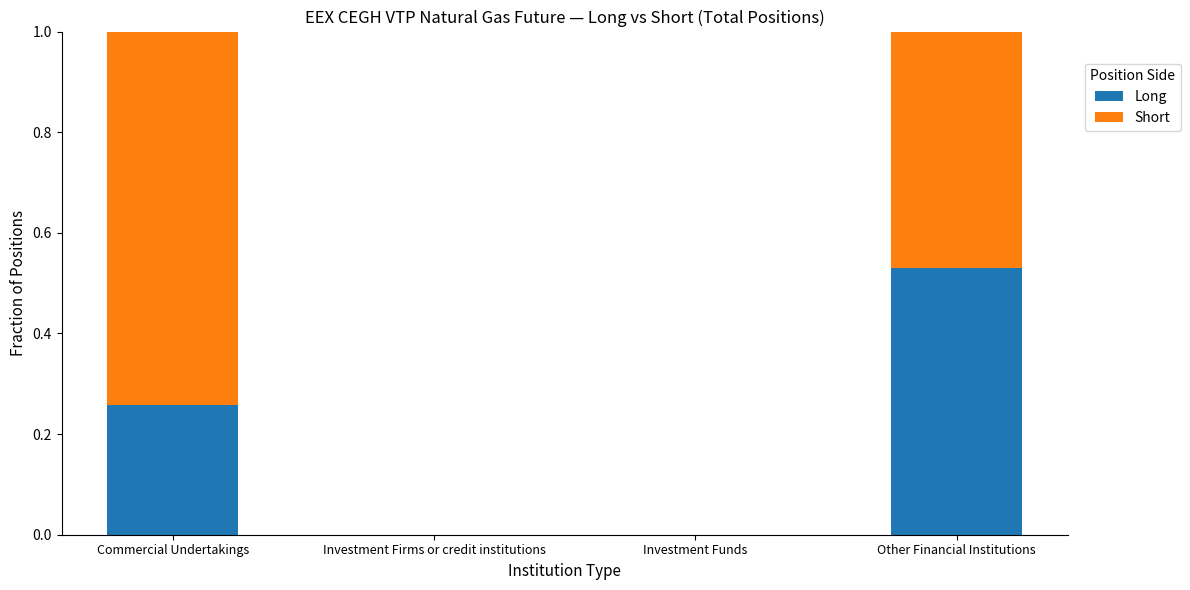

The value of Long at Investment Firms or credit institutions is -0.4. True or false?

False